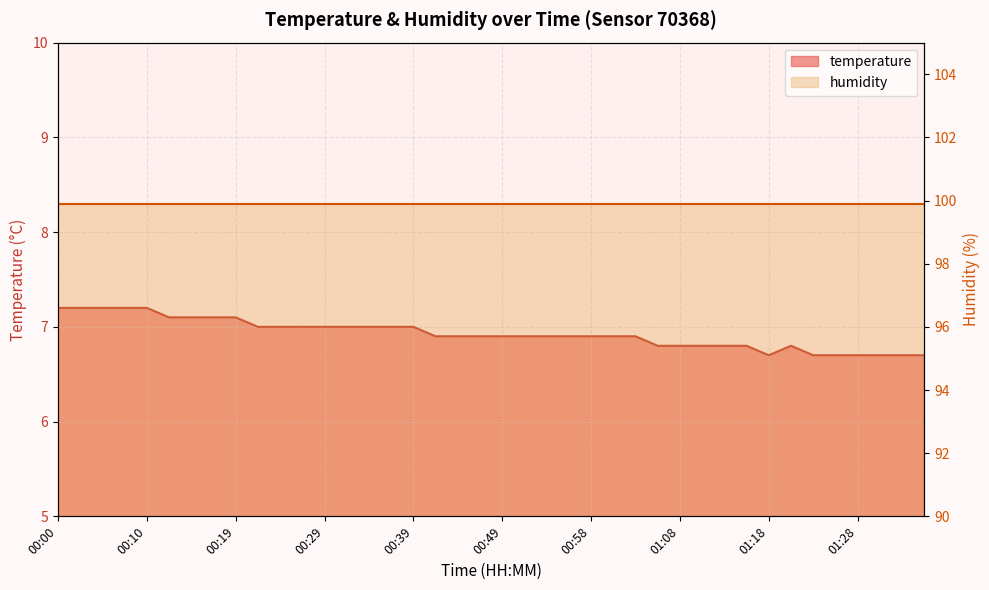

What is the difference between the maximum and minimum values?

0.5